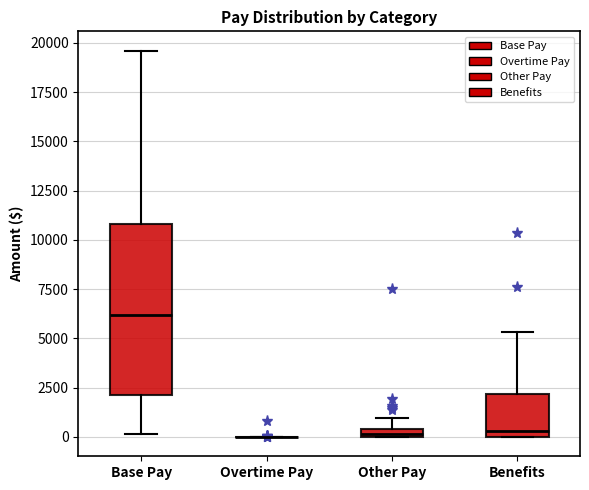

Which box is the tallest, from its lower edge to its upper edge?

Base Pay